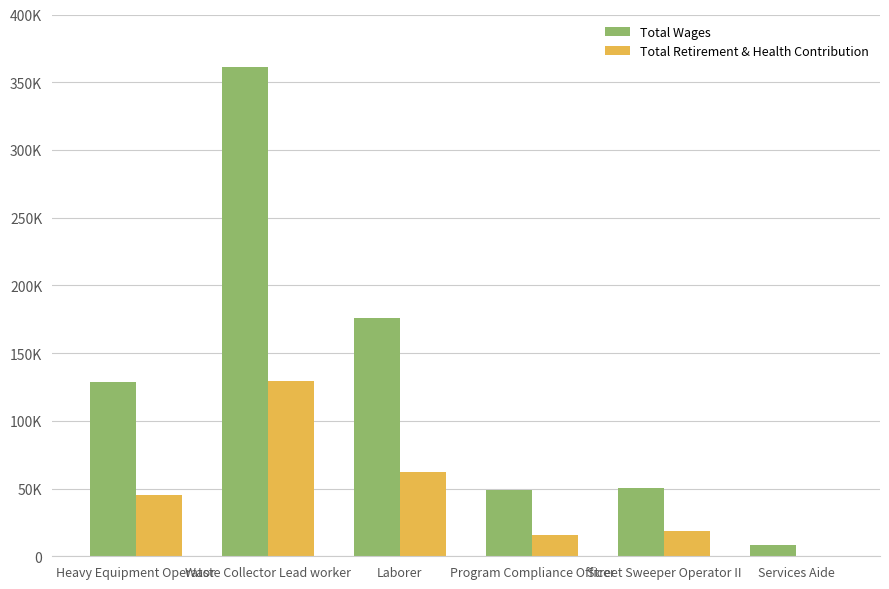

Are the bars horizontal?

No